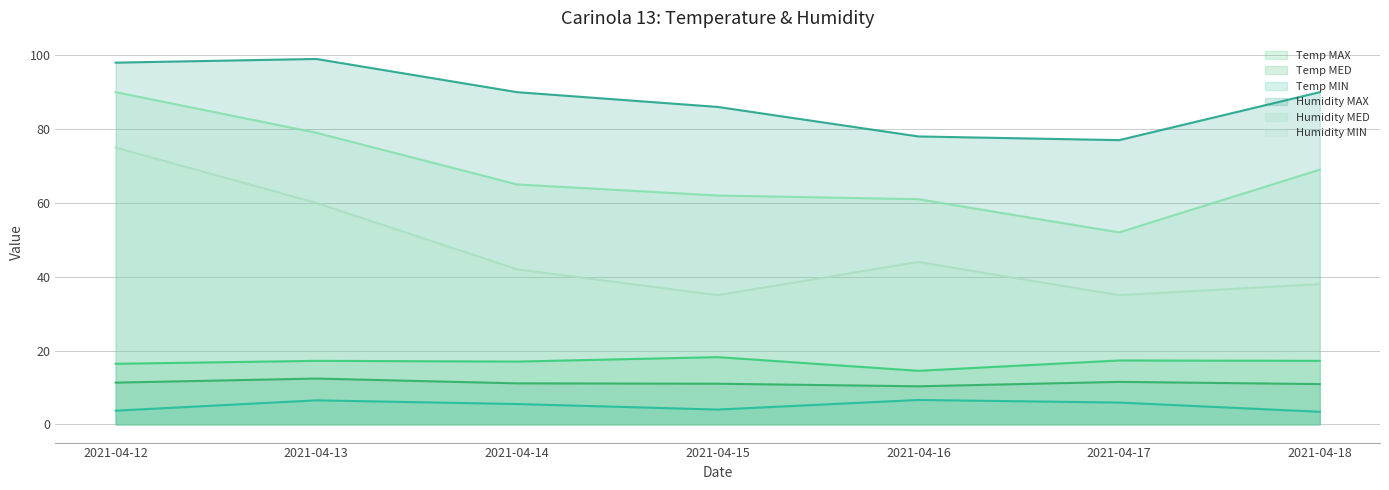

Reading right to left, transcribe all the data shown in this chart.

Temp MAX: 17.2	17.3	14.5	18.2	17.0	17.2	16.4
Temp MED: 10.9	11.5	10.3	11.0	11.1	12.4	11.3
Temp MIN: 3.4	5.9	6.6	4.0	5.5	6.5	3.7
Humidity MAX: 90.0	77.0	78.0	86.0	90.0	99.0	98.0
Humidity MED: 69.0	52.0	61.0	62.0	65.0	79.0	90.0
Humidity MIN: 38.0	35.0	44.0	35.0	42.0	60.0	75.0